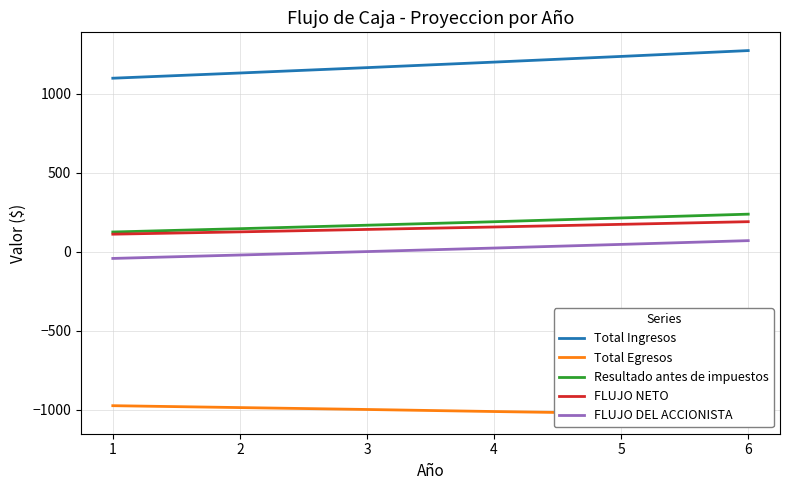

Which category has the highest value in the Resultado antes de impuestos series?

6